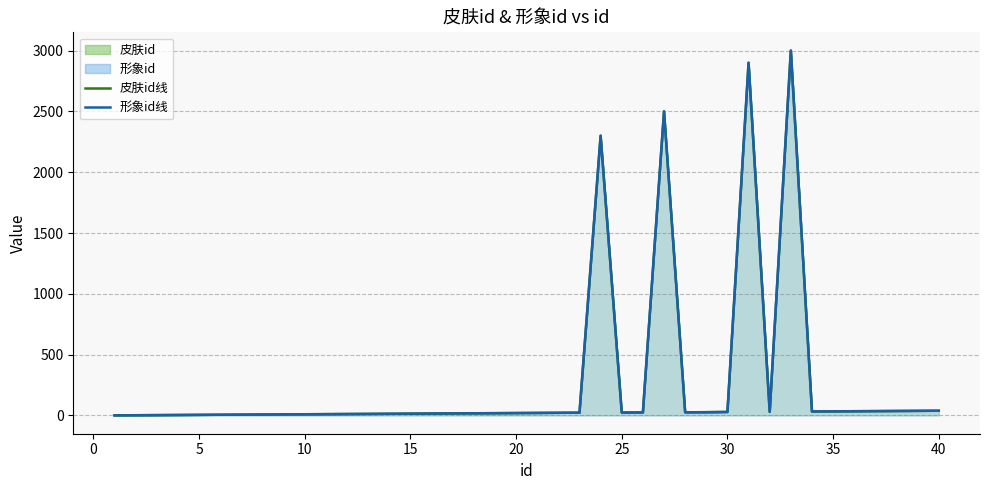

At how many categories does at least one series exceed 1858?

4